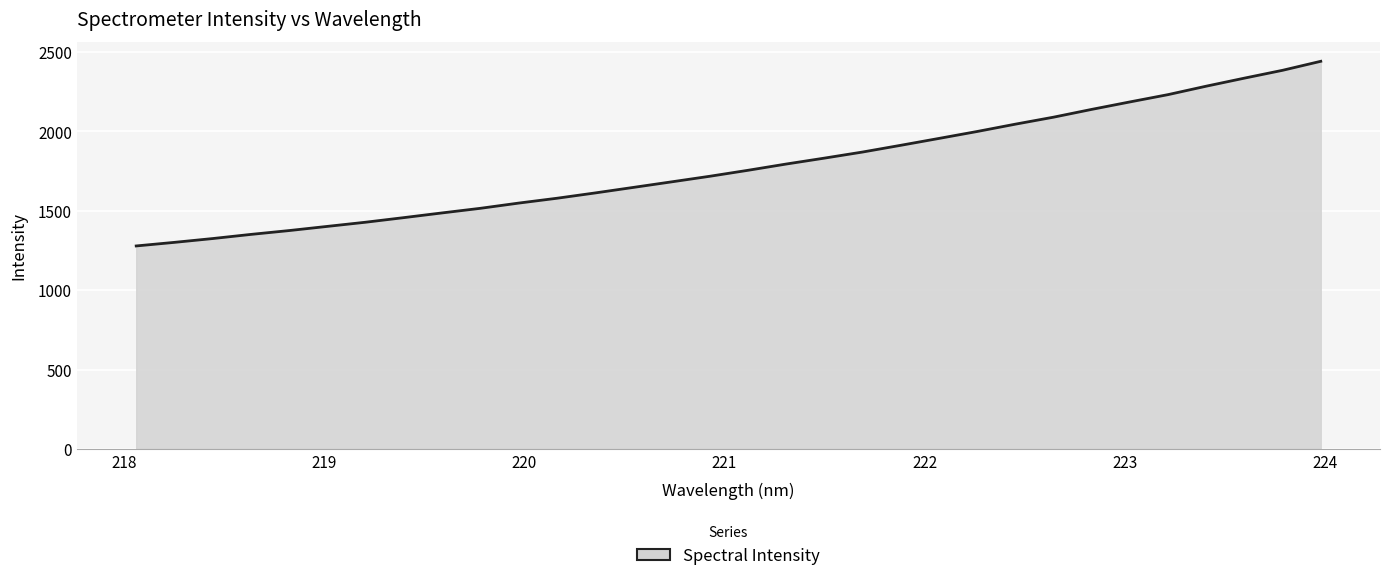

What is the smallest value displayed?

1278.6